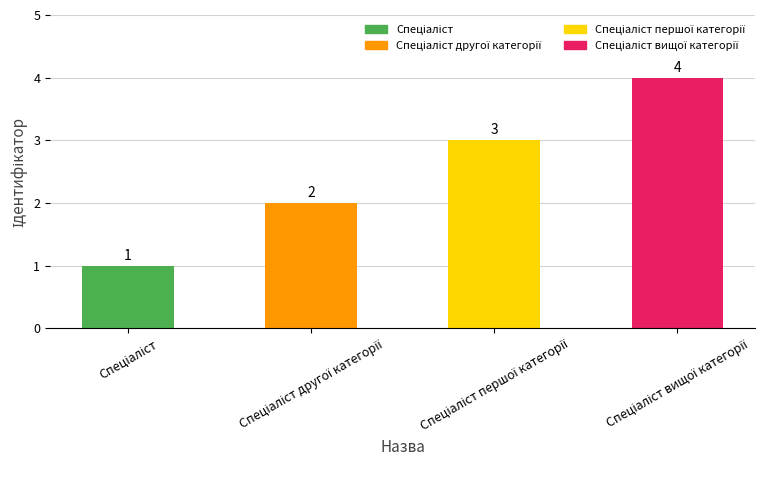

Count the values in the range 2 to 4.

3